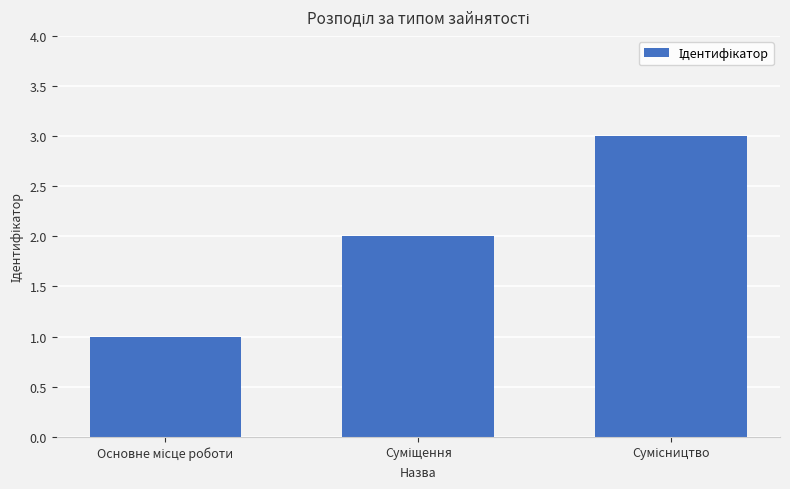

Reading left to right, what are all the values shown in this chart?

1	2	3